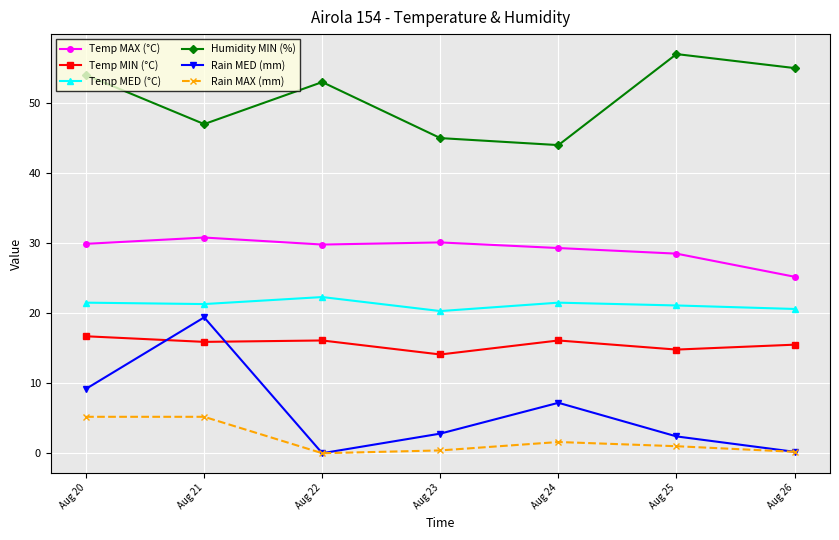

What is the spread (max minus min) of values at Aug 21?

41.8